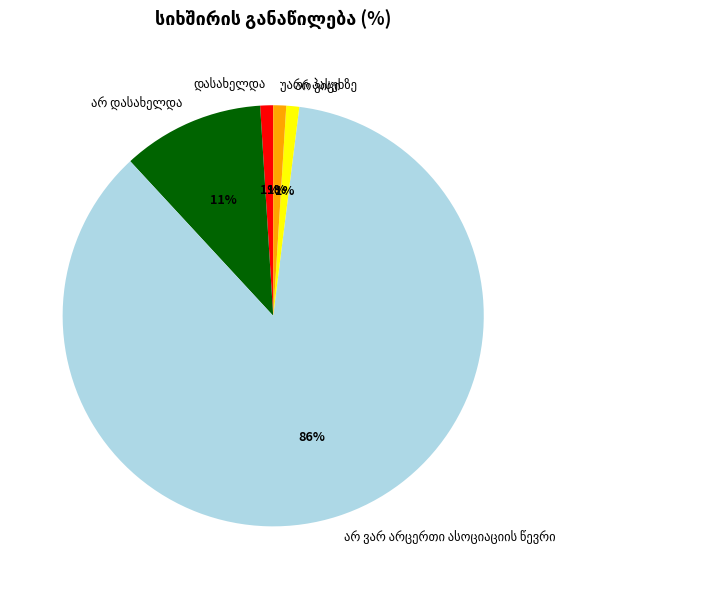

To the nearest percent, what is the difference between the largest and smallest slice percentages?

85%